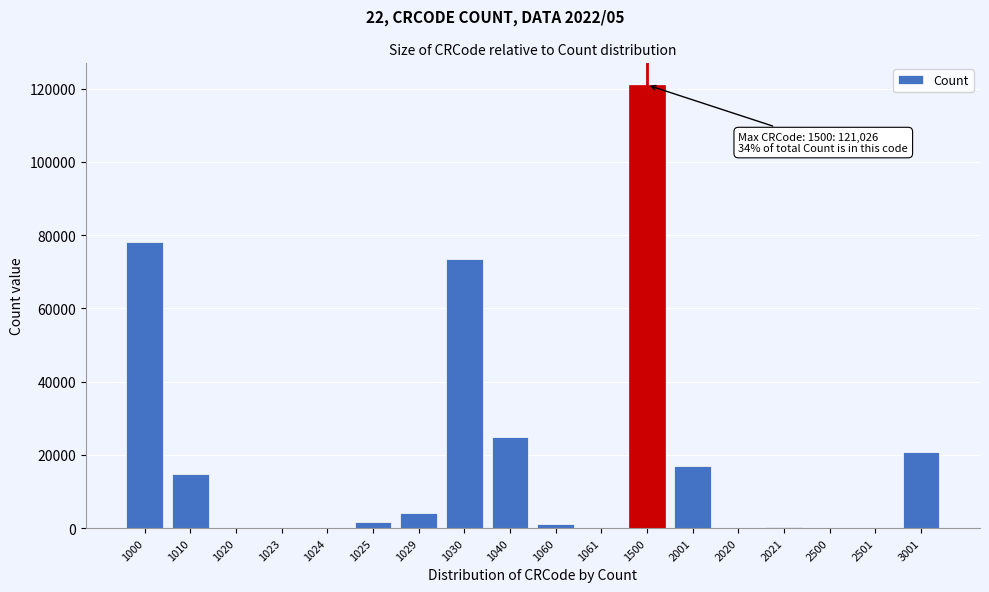

Is it true that the value at 1000 is 19508?

False